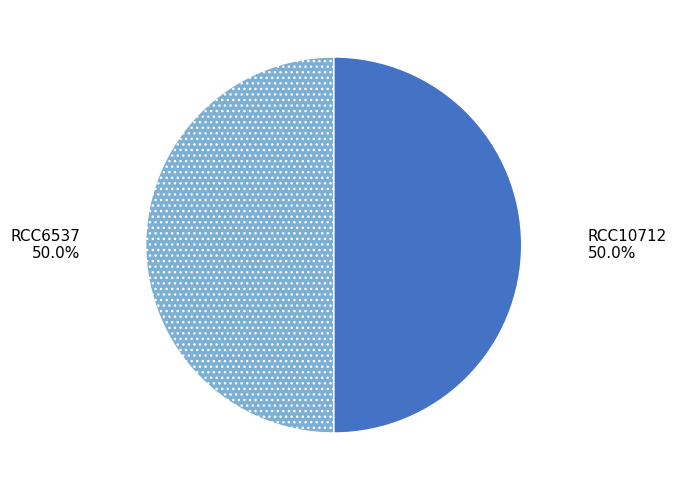

Approximately how many times larger is the value at RCC6537 compared to RCC10712?

1.0